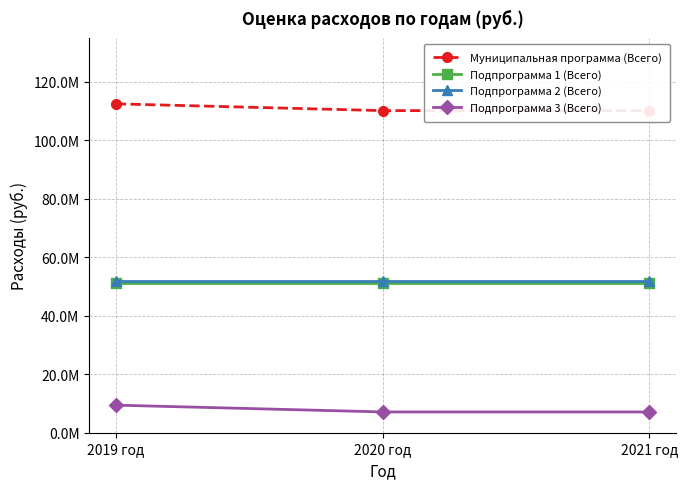

Which series has the largest range (max minus min)?

Муниципальная программа (Всего)